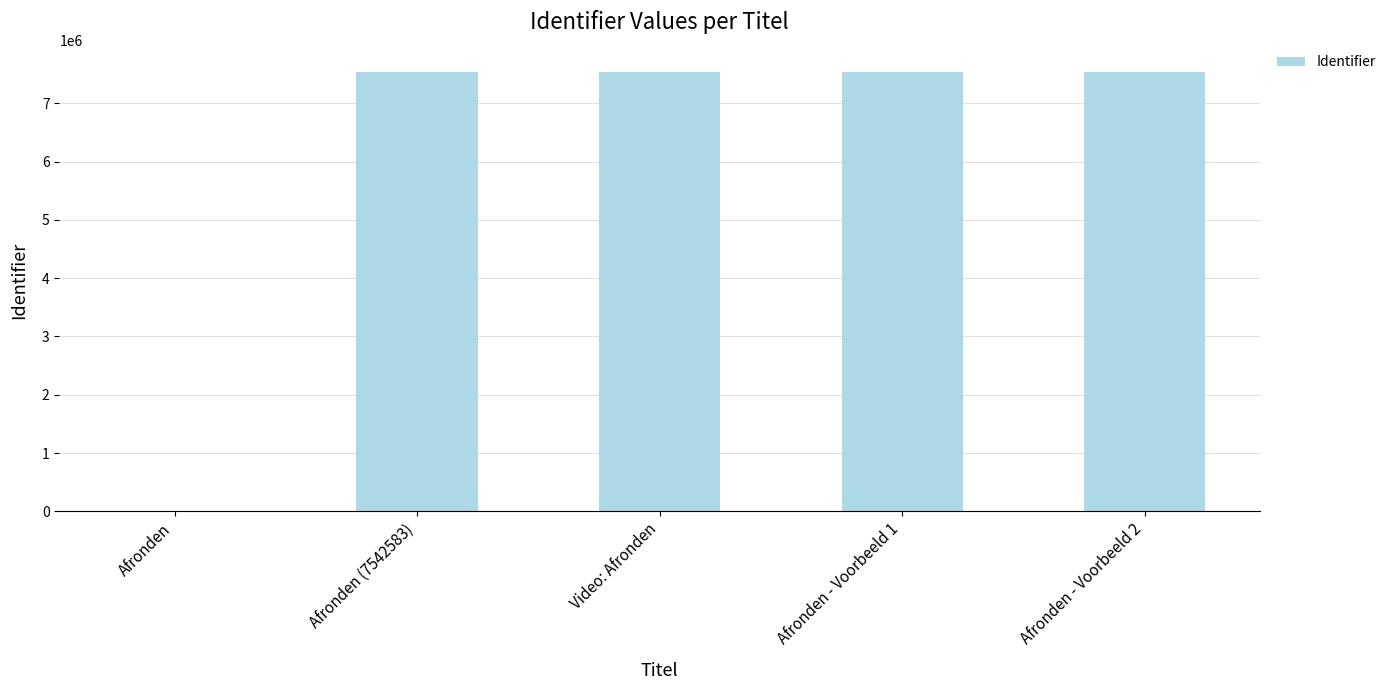

What is the sum of all values?

30170344